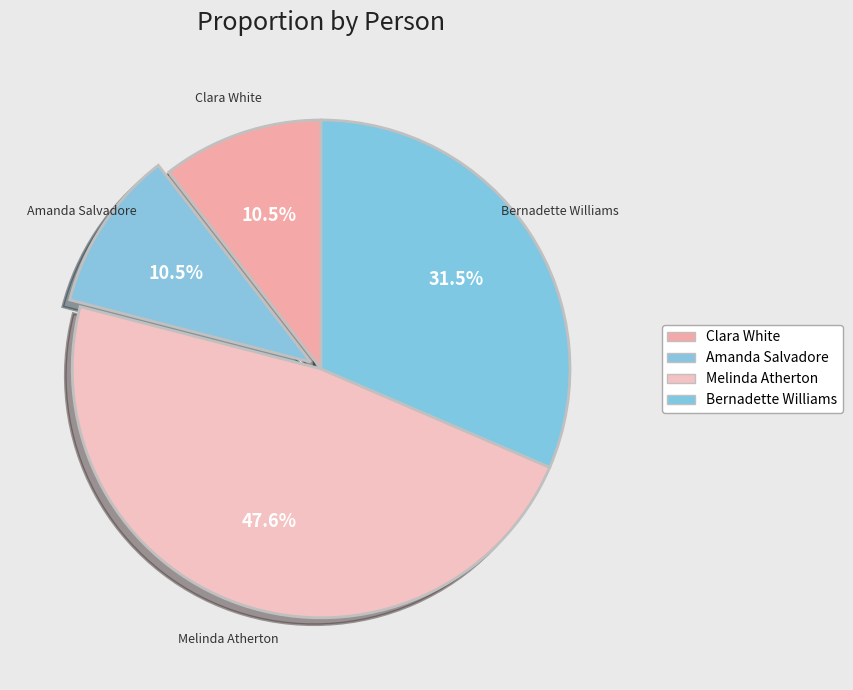

To the nearest percent, what is the average slice percentage?

25%